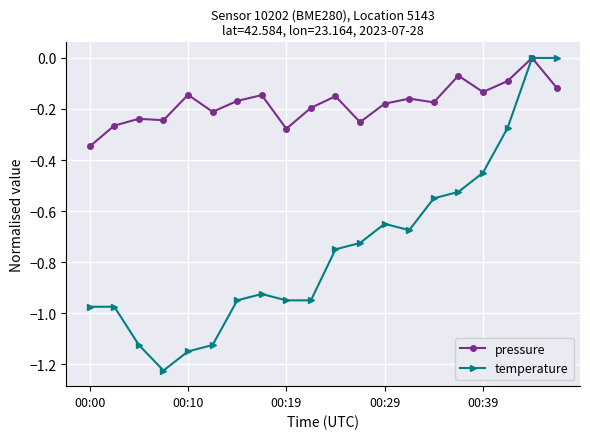

How many negative values does the pressure series have?

19